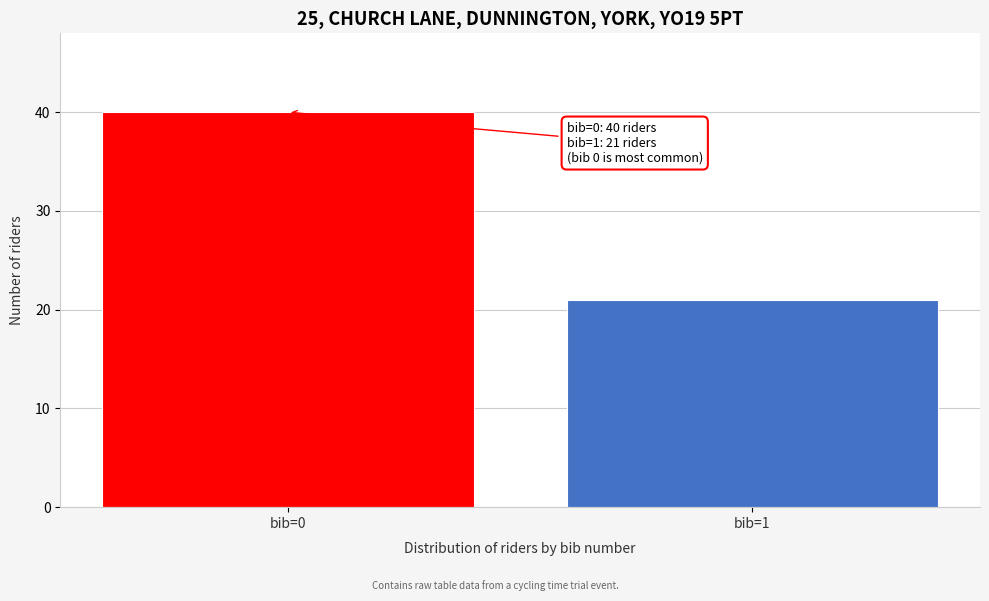

Reading right to left, extract all data points from this chart.

bib=1=21	bib=0=40